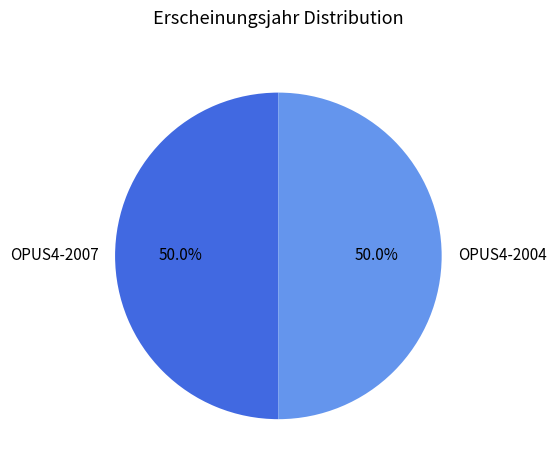

What is the total percentage of OPUS4-2007 and OPUS4-2004?

100.0%